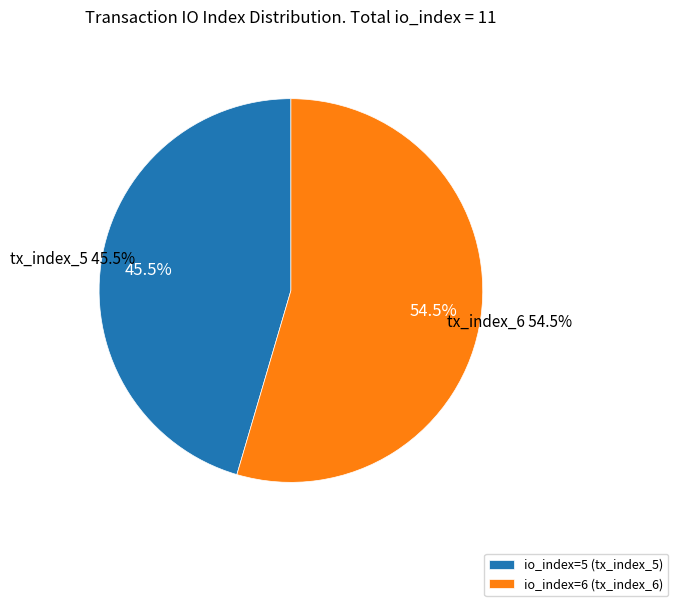

How many slices are in this pie chart?

2